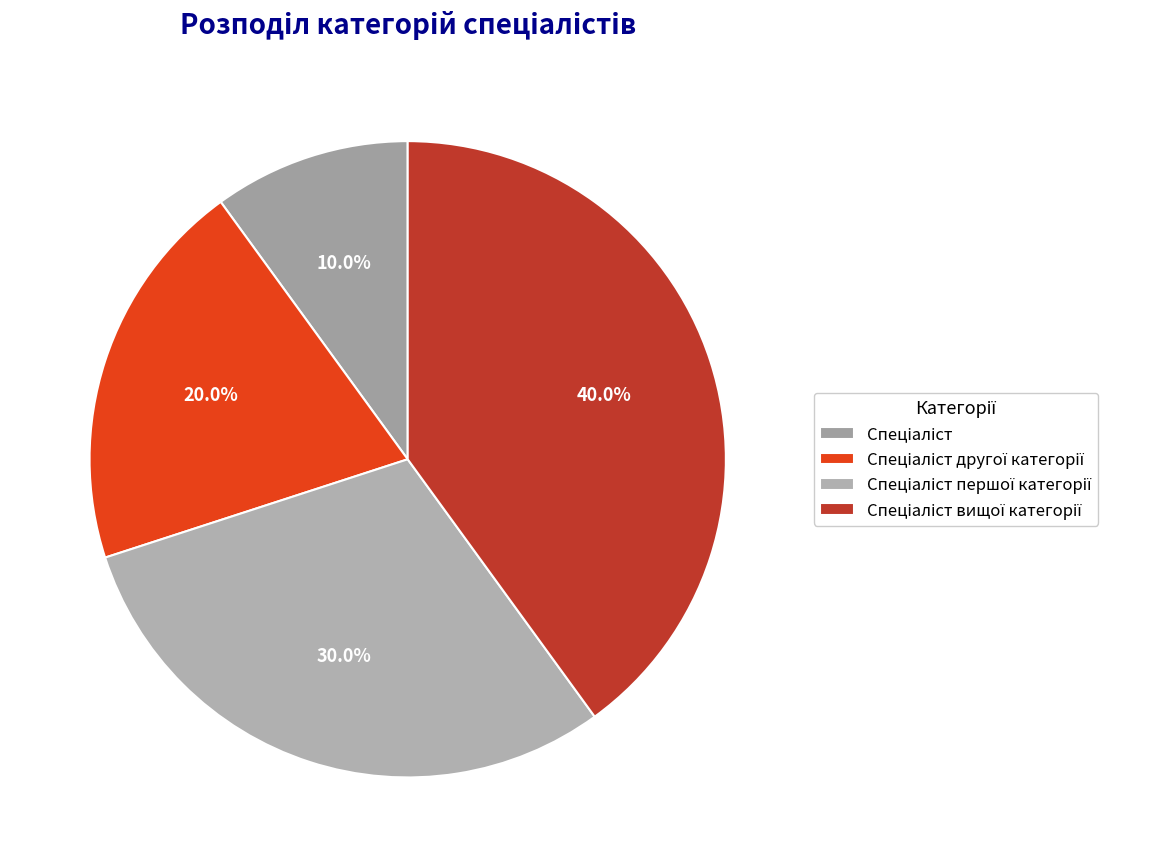

To the nearest percent, what is the average slice percentage?

25%